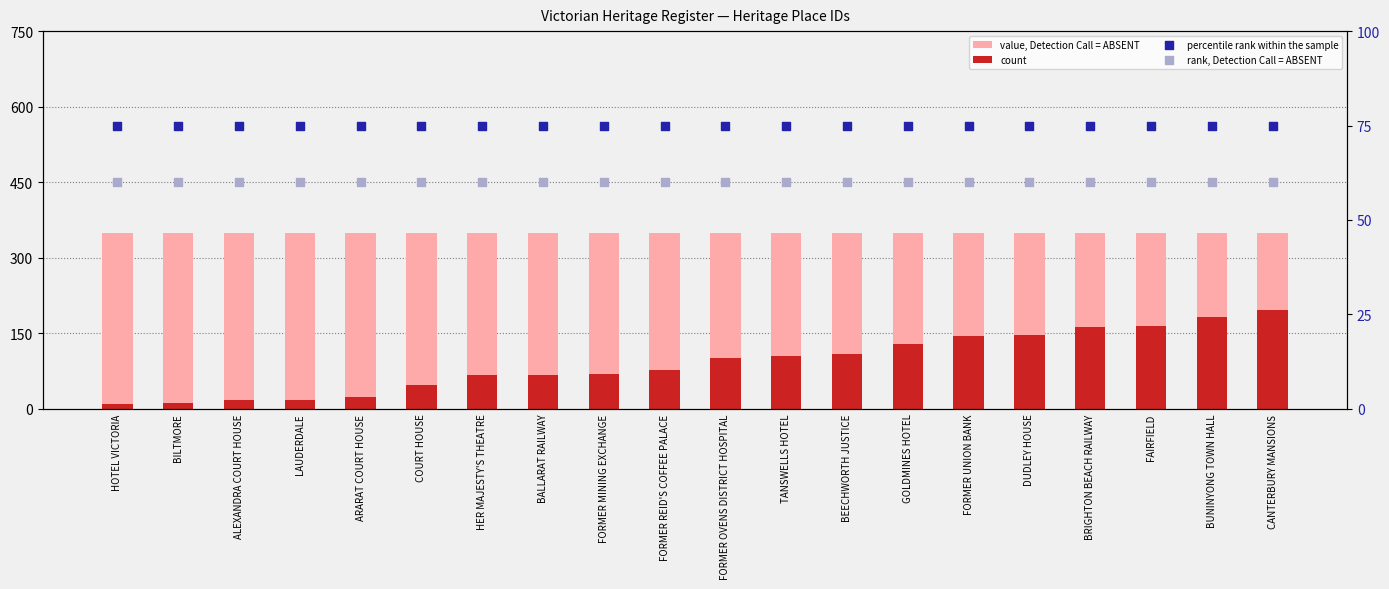

At which category is the sum across all series the highest?

CANTERBURY MANSIONS